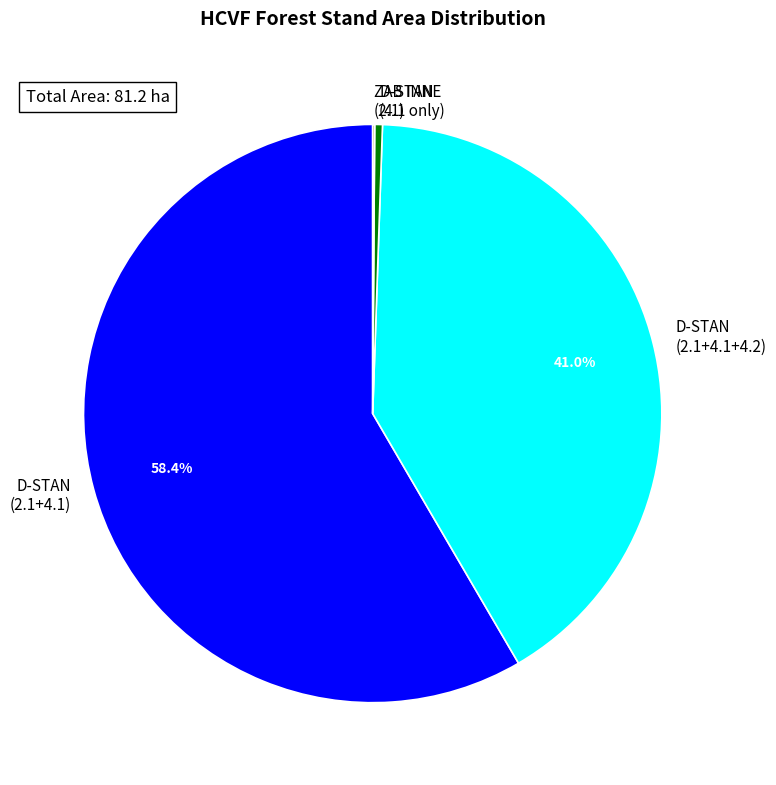

Is there a majority slice in this chart?

Yes